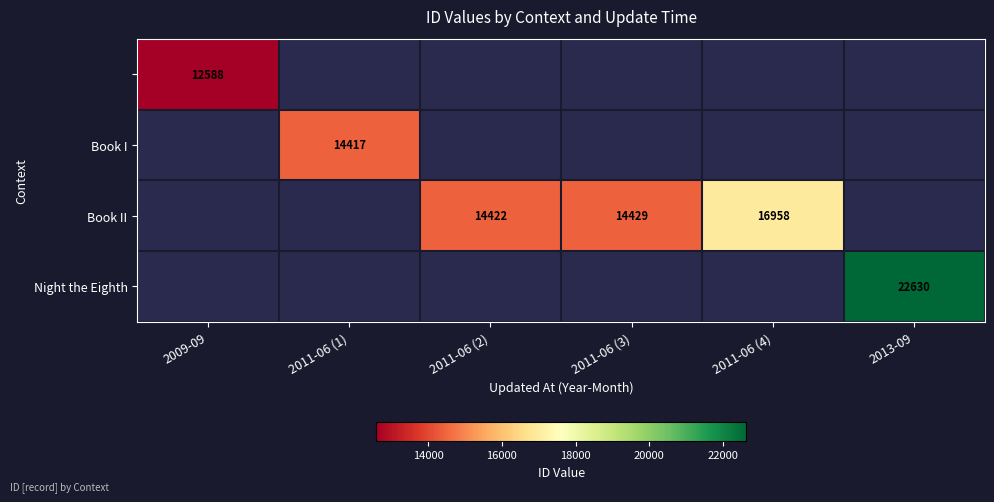

True or false: Book II has a value of 14429 at 2011-06 (3).

True